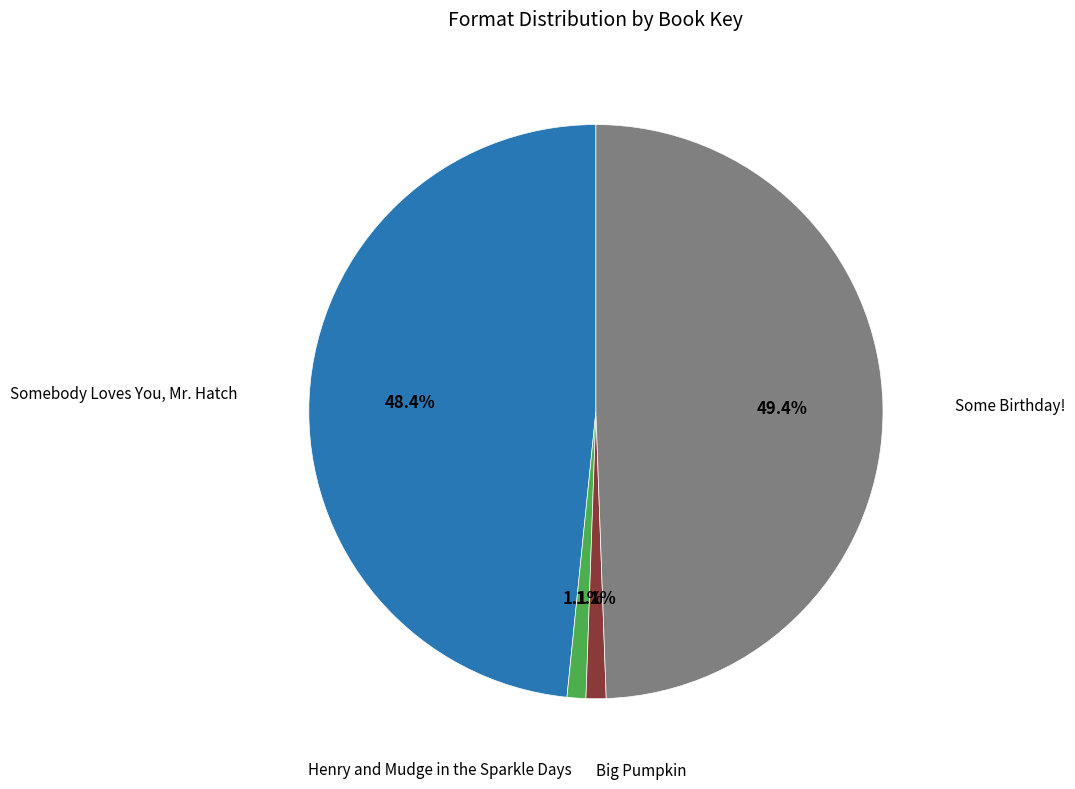

Is there any slice that represents more than half of the pie?

No